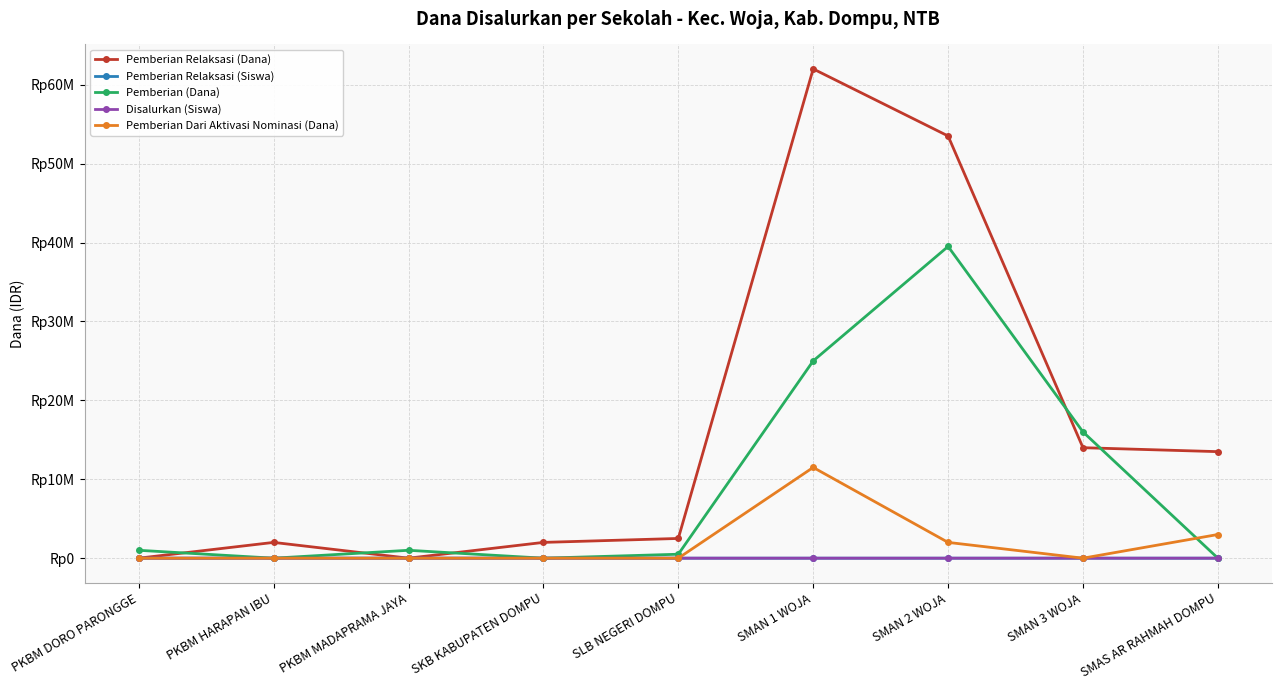

What are all the series names shown in the legend?

Pemberian Relaksasi (Dana), Pemberian Relaksasi (Siswa), Pemberian (Dana), Disalurkan (Siswa), Pemberian Dari Aktivasi Nominasi (Dana)